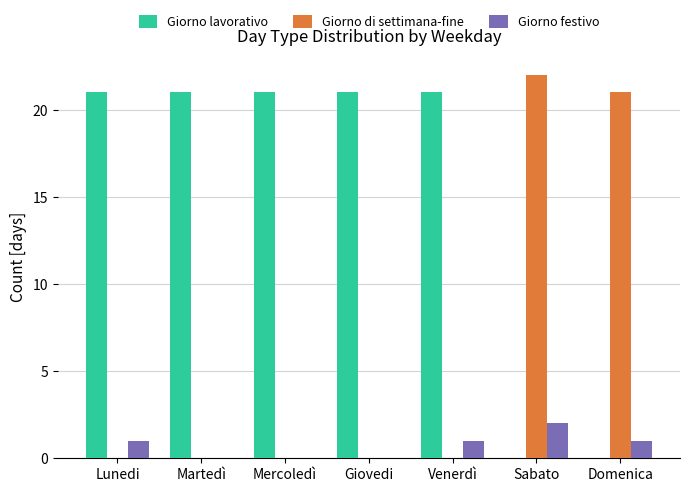

Are the bars horizontal?

No